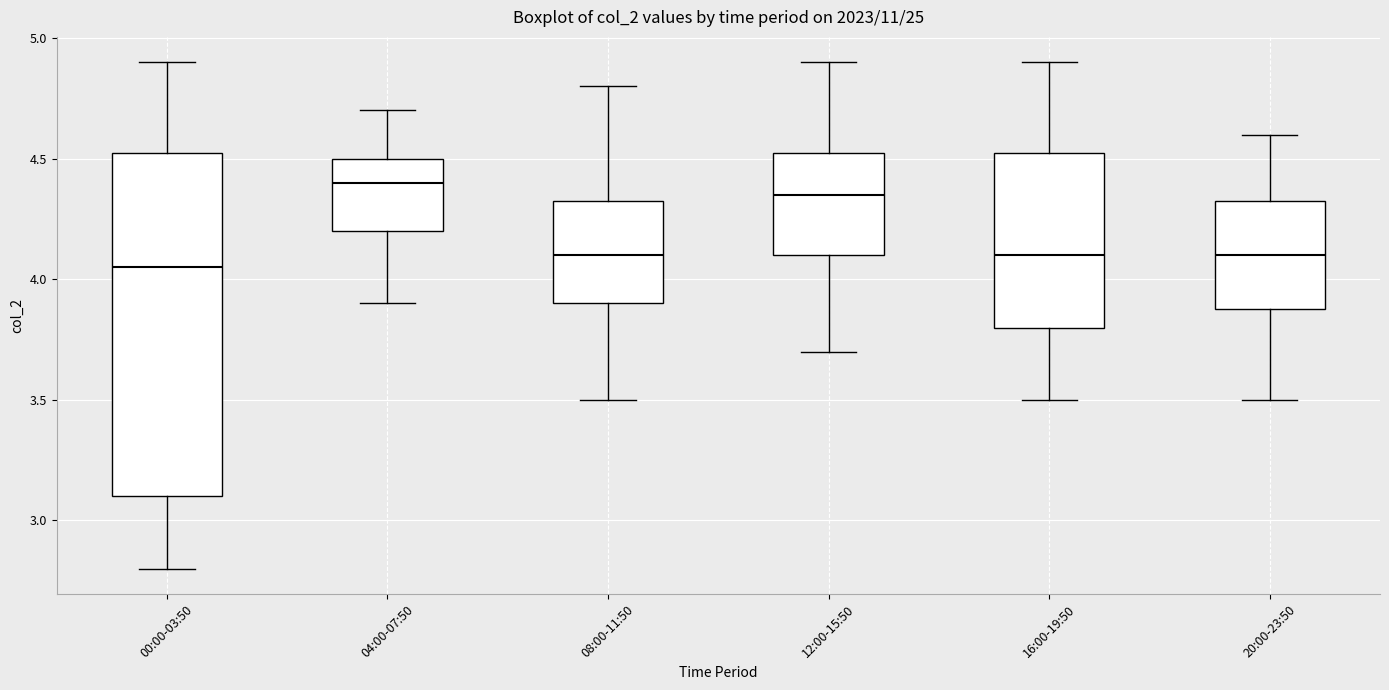

Which box has the highest median line?

04:00-07:50